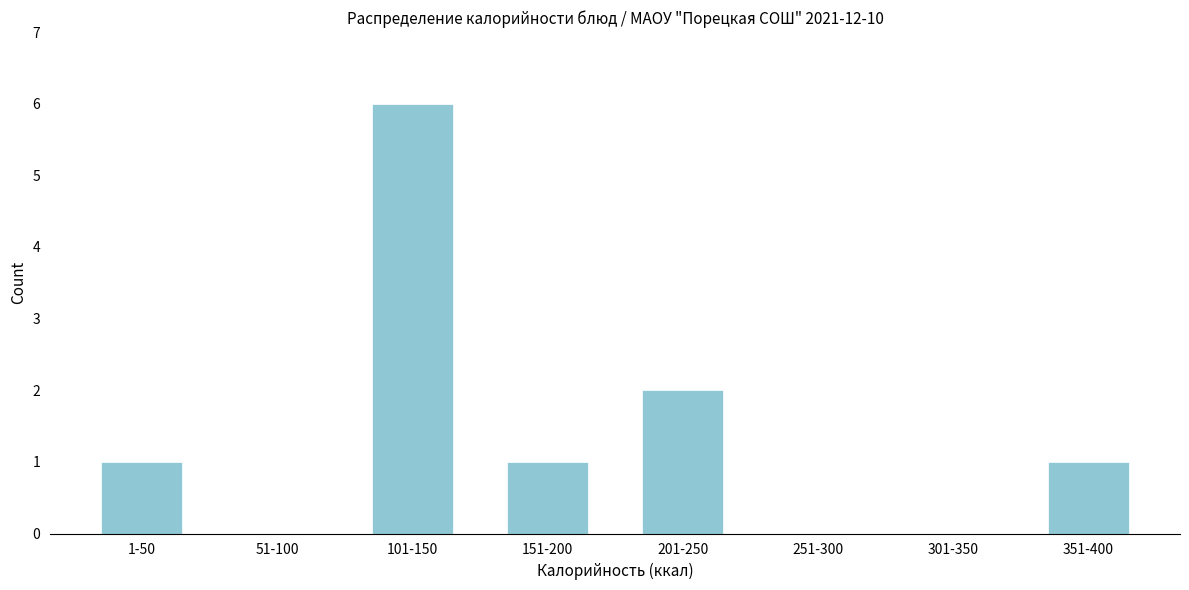

Reading right to left, transcribe all the data shown in this chart.

351-400=1	301-350=0	251-300=0	201-250=2	151-200=1	101-150=6	51-100=0	1-50=1